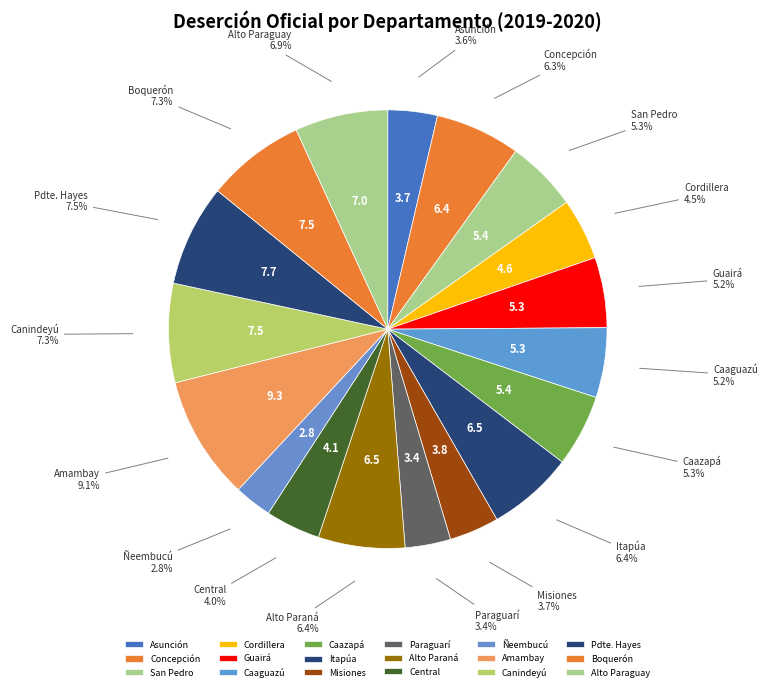

Do Caazapá and Guairá together represent more than half of the pie?

No